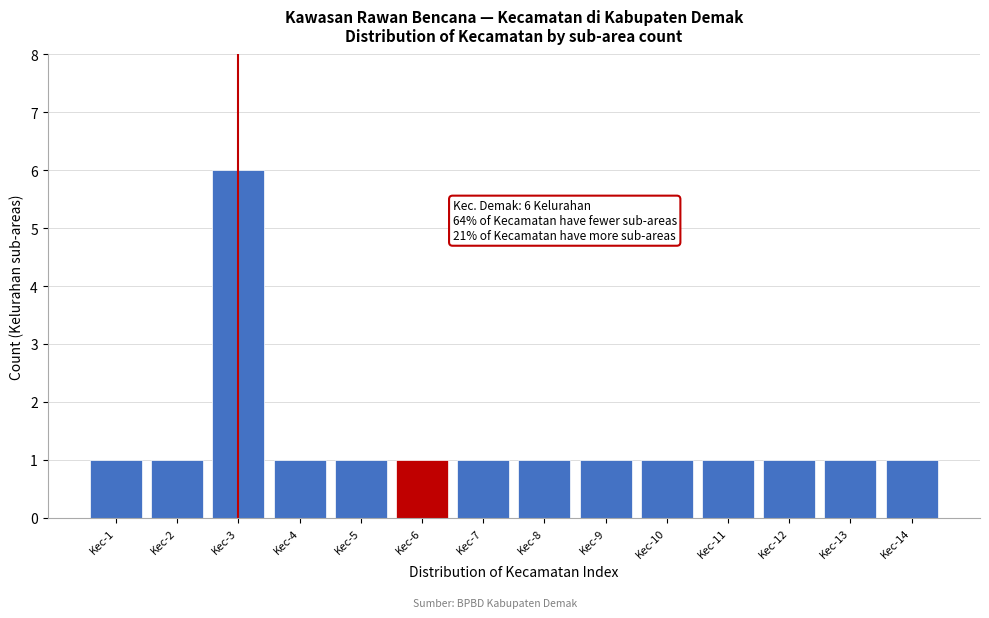

Reading left to right, transcribe all the data shown in this chart.

Kec-1=1	Kec-2=1	Kec-3=6	Kec-4=1	Kec-5=1	Kec-6=1	Kec-7=1	Kec-8=1	Kec-9=1	Kec-10=1	Kec-11=1	Kec-12=1	Kec-13=1	Kec-14=1